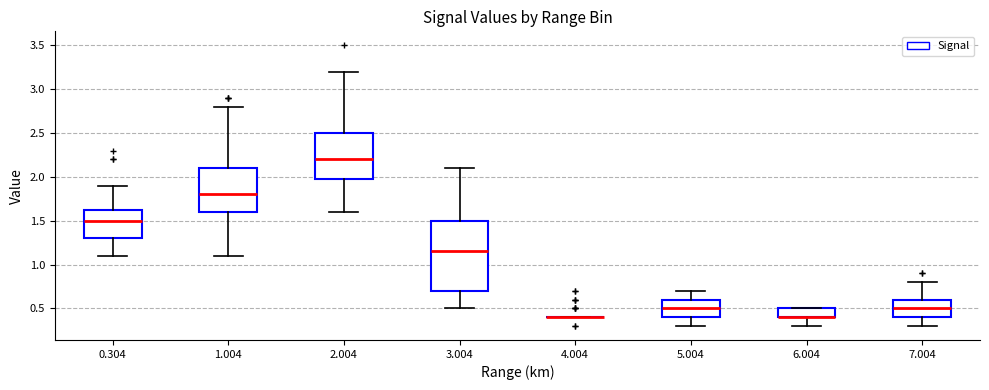

Comparing the boxes themselves (not the whiskers), which one is the tallest?

3.004